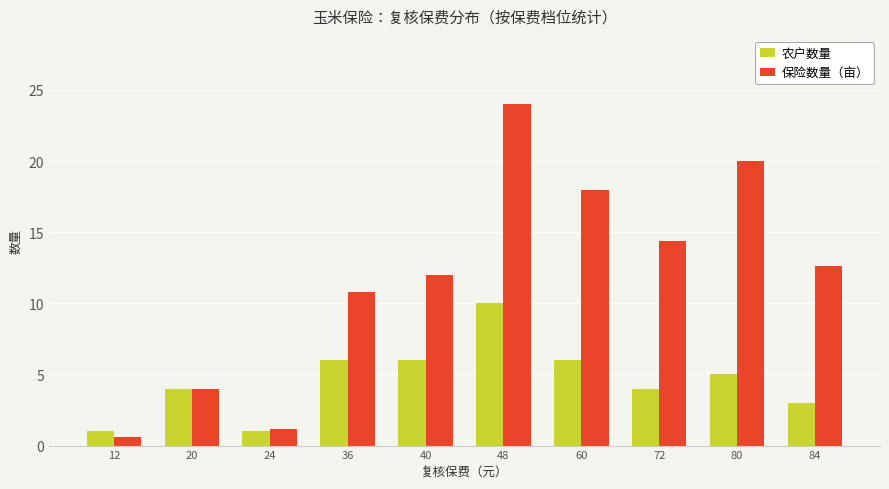

What is the lowest value of the 农户数量 series?

1.0